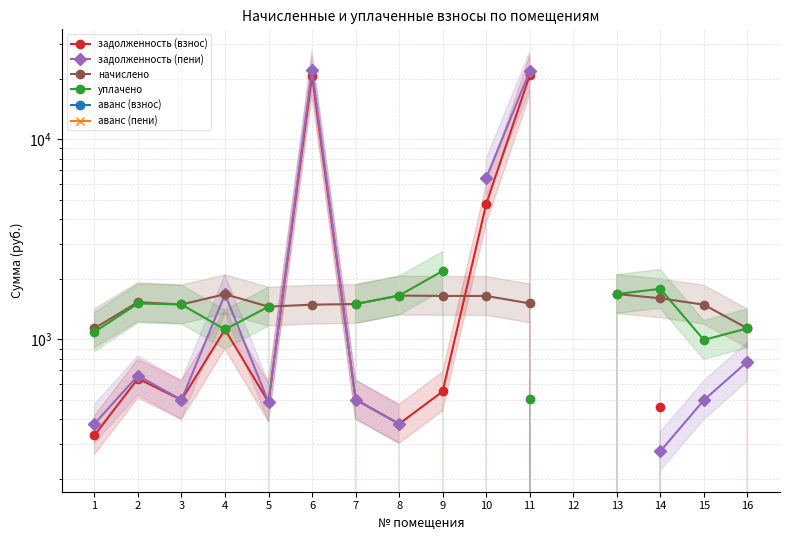

True or false: начислено and аванс (пени) cross at least once.

False